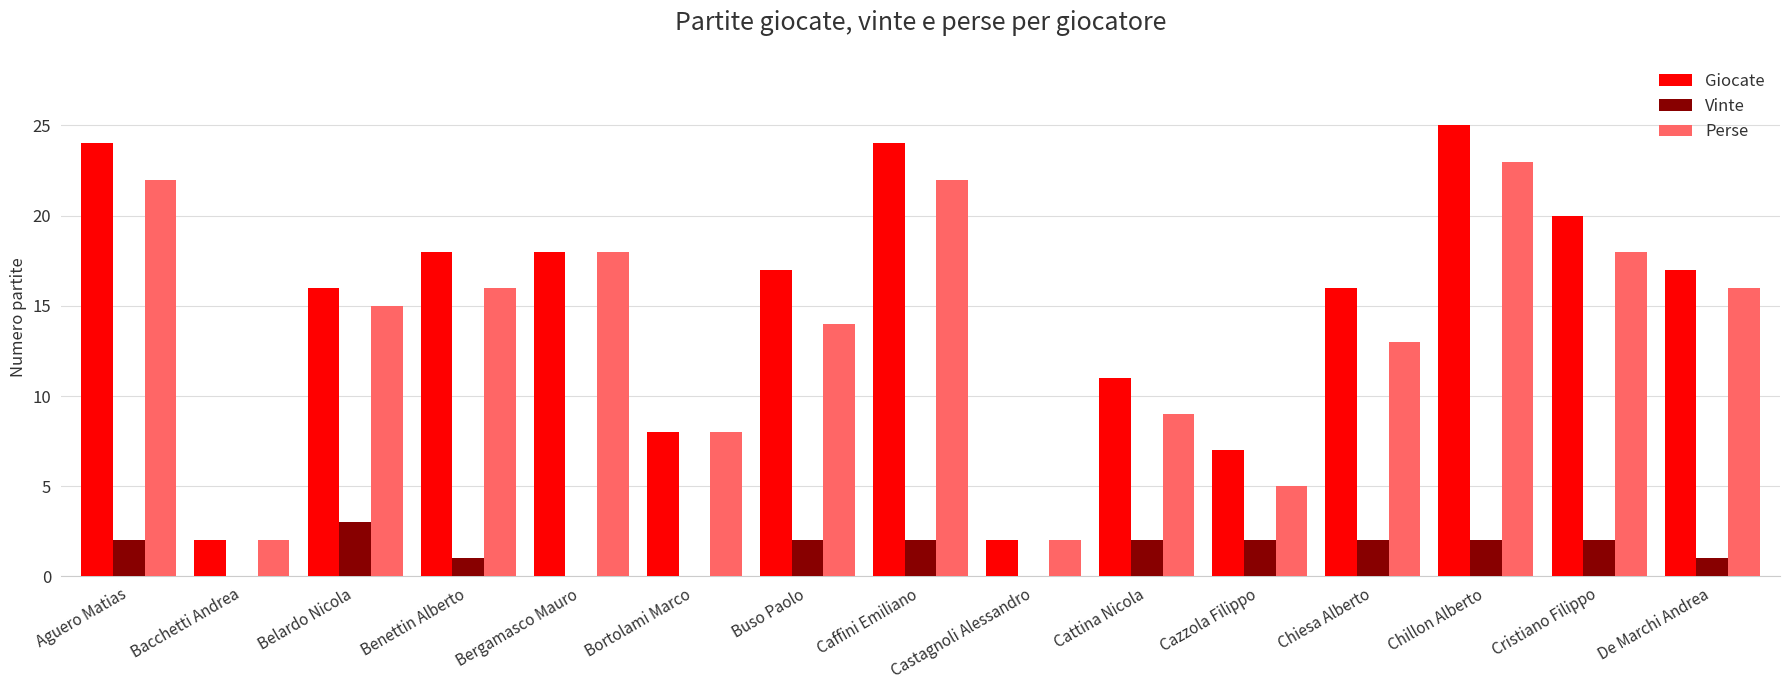

Read the Perse value at Cristiano Filippo, to the nearest 5.

20